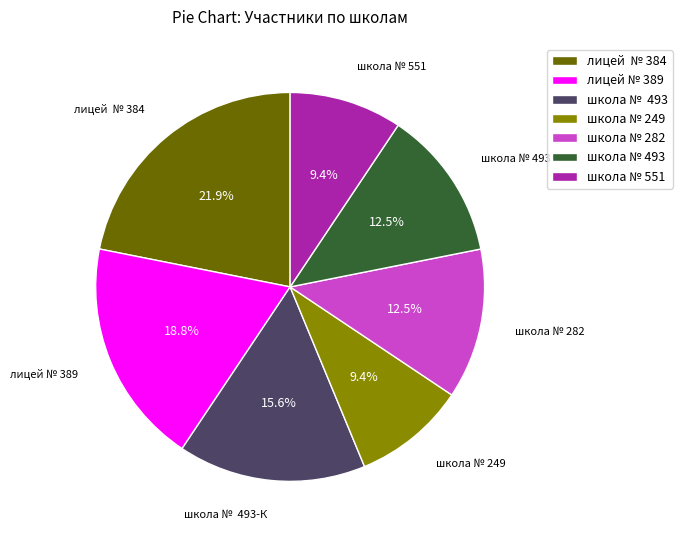

Does any single category account for the majority?

No